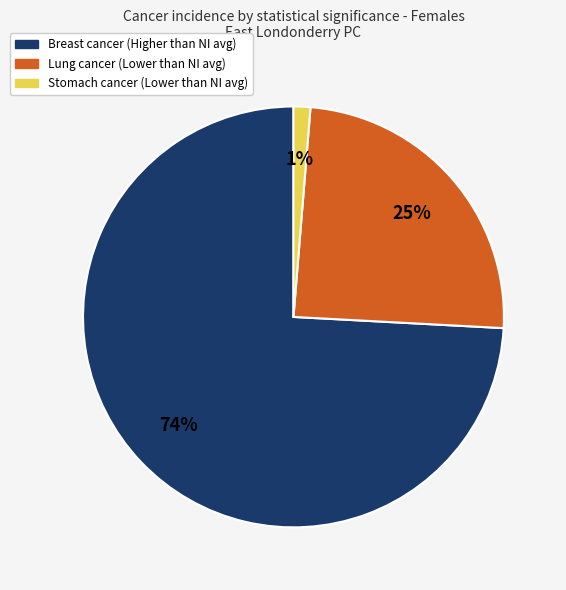

Is there a majority slice in this chart?

Yes